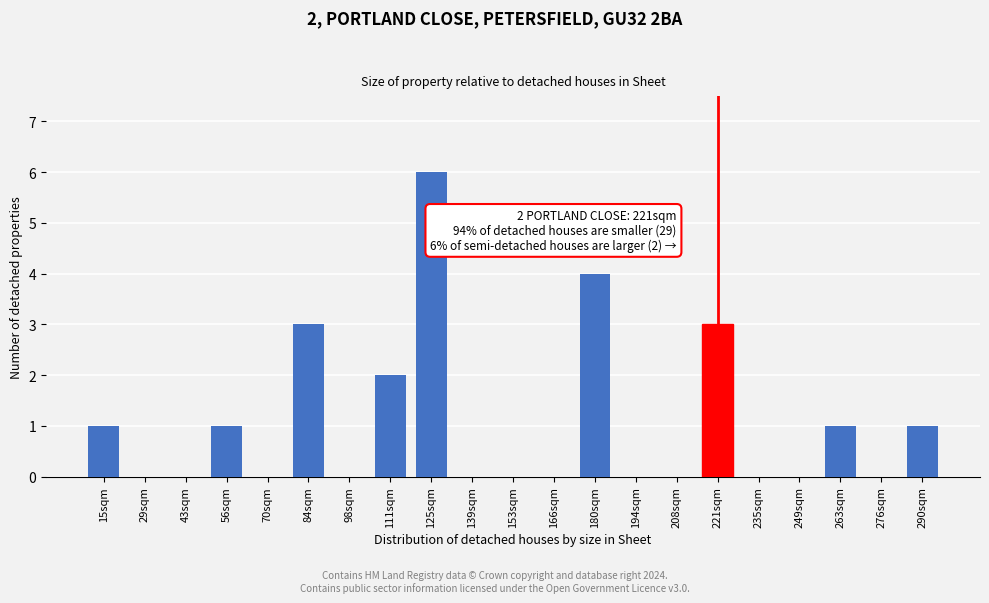

Reading left to right, transcribe all the data shown in this chart.

15sqm=1	29sqm=0	43sqm=0	56sqm=1	70sqm=0	84sqm=3	98sqm=0	111sqm=2	125sqm=6	139sqm=0	153sqm=0	166sqm=0	180sqm=4	194sqm=0	208sqm=0	221sqm=3	235sqm=0	249sqm=0	263sqm=1	276sqm=0	290sqm=1